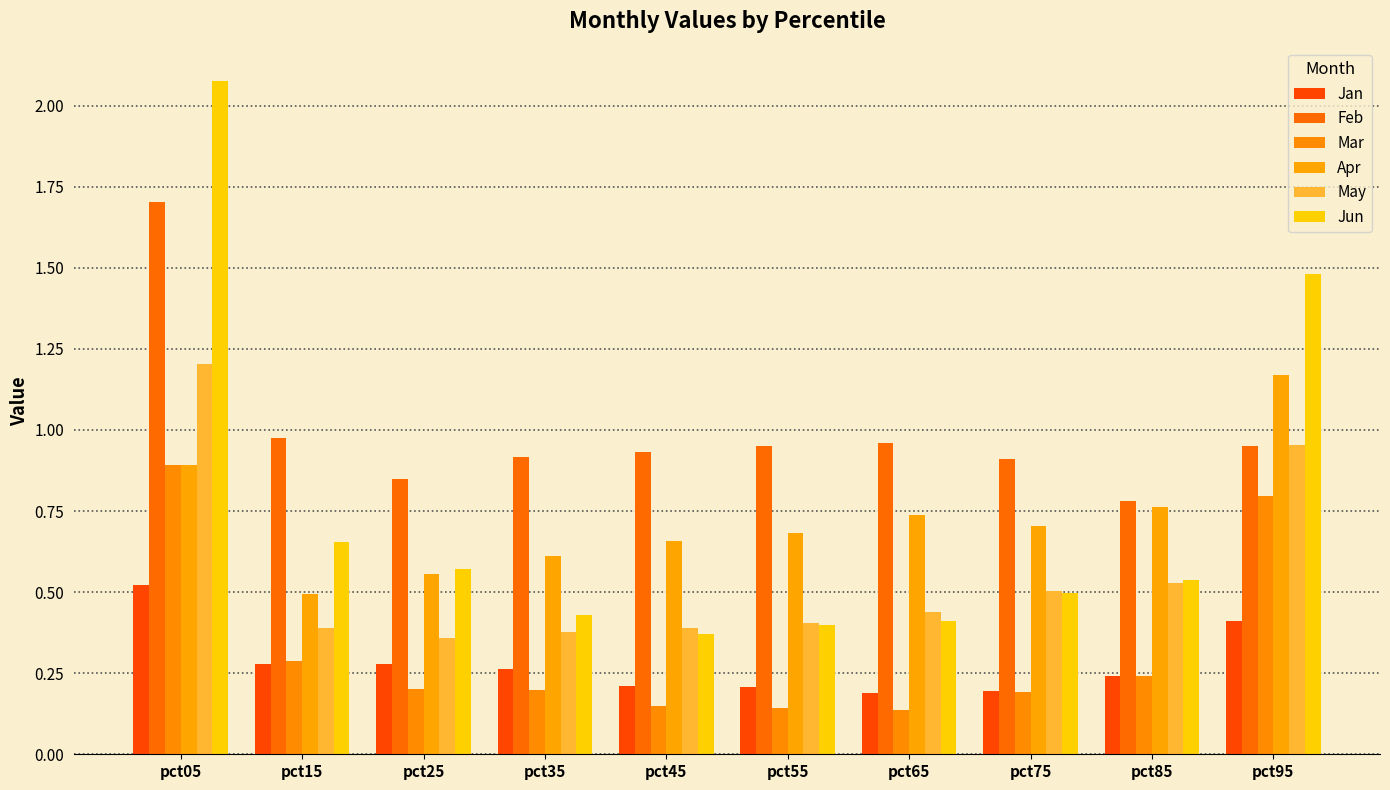

How many bars are there in total?

60